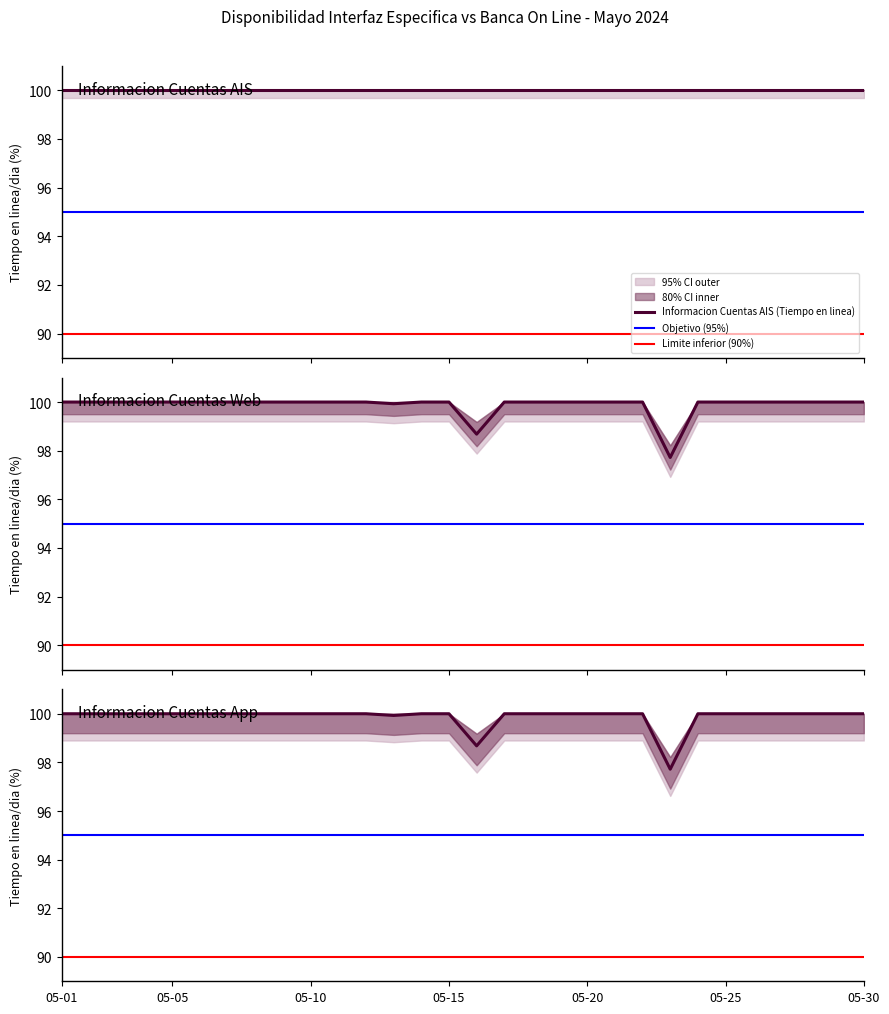

At 05-30, list the series in order from smallest to largest.

Informacion Cuentas Web (Tiempo en linea), Informacion Cuentas App (Tiempo en linea)